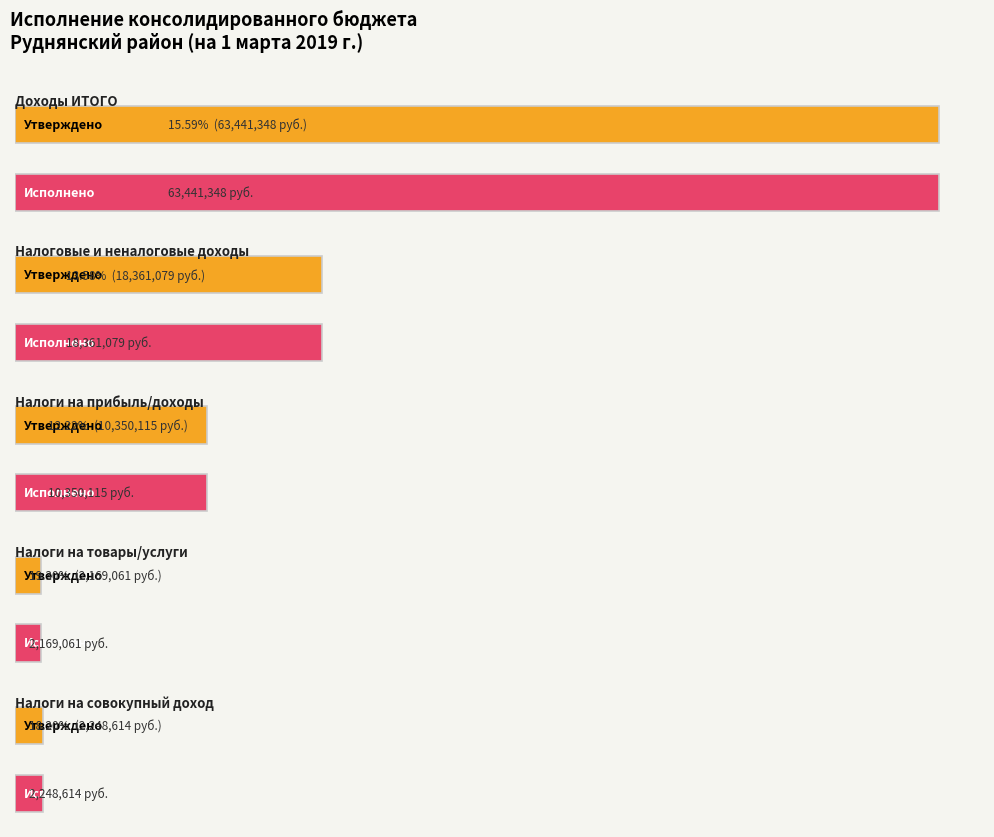

What is the difference between the Утверждено (консол. бюджет) values at Доходы ИТОГО and Налоги на совокупный доход?

394538852.0